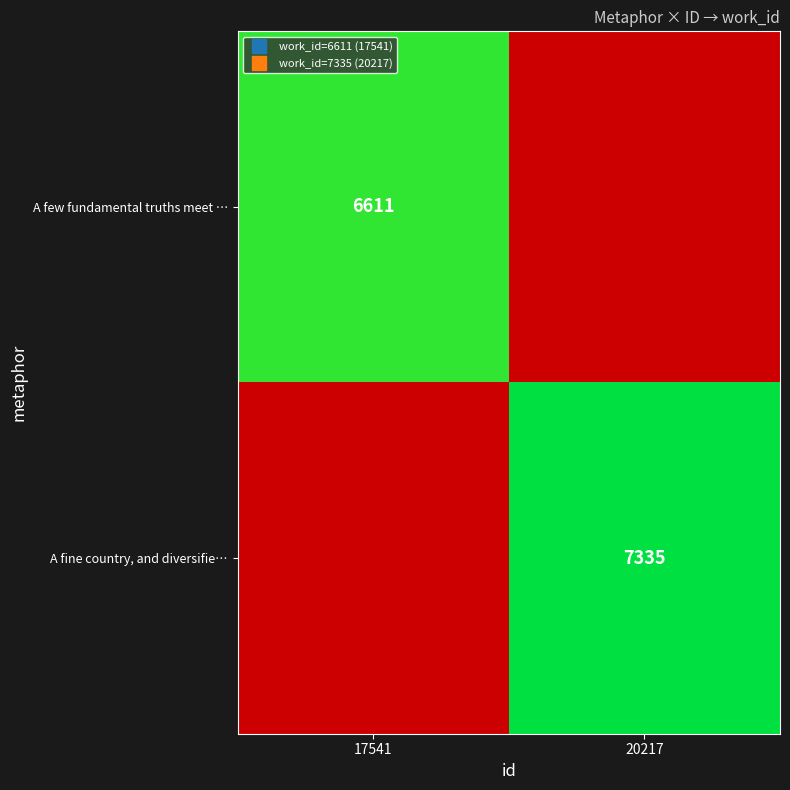

Where is A few fundamental truths meet … nearest to the value 6611?

17541